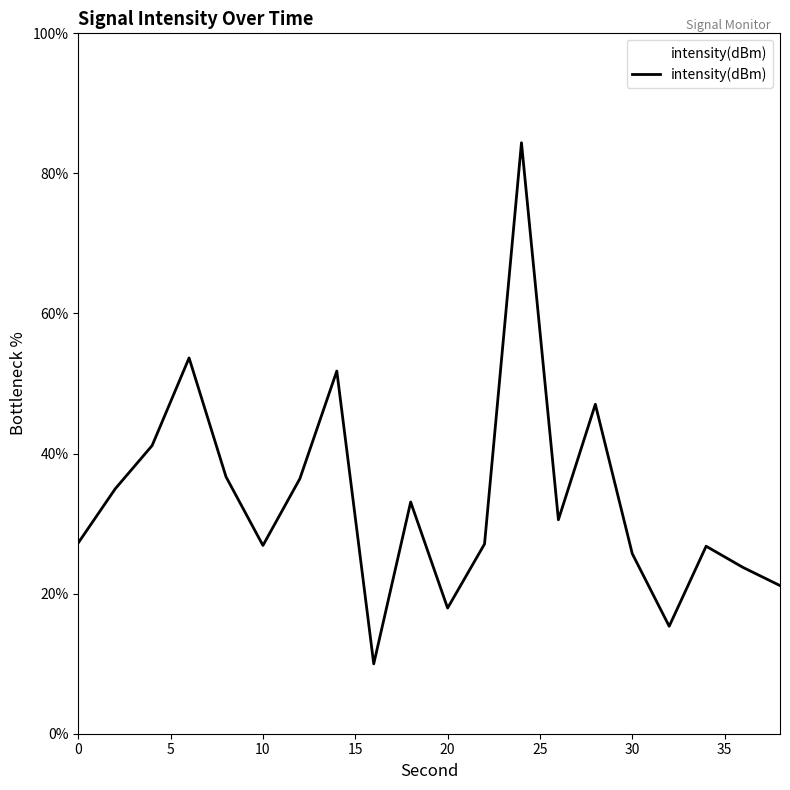

What is the minimum value shown in the chart?

10.0